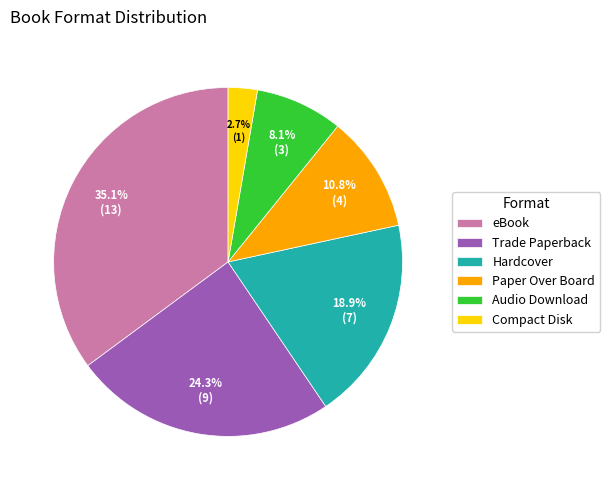

Combined, do Trade Paperback and Paper Over Board account for over 50%?

No